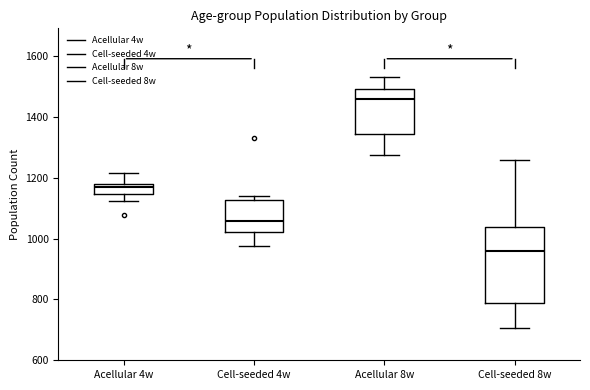

Reading left to right, transcribe this box plot: for each box, give where its median line is, the range the box spans, and where its two whiskers end, as read against the y-axis. The values are not printed on the chart, so give them approximately, as read against the axis.

Acellular 4w: median 1180 (just below the box's upper edge), box 1140 to 1180, whiskers 1120 to 1220
Cell-seeded 4w: median 1060, box 1020 to 1120, whiskers 980 to 1140
Acellular 8w: median 1460, box 1340 to 1500, whiskers 1280 to 1540
Cell-seeded 8w: median 960, box 780 to 1040, whiskers 700 to 1260